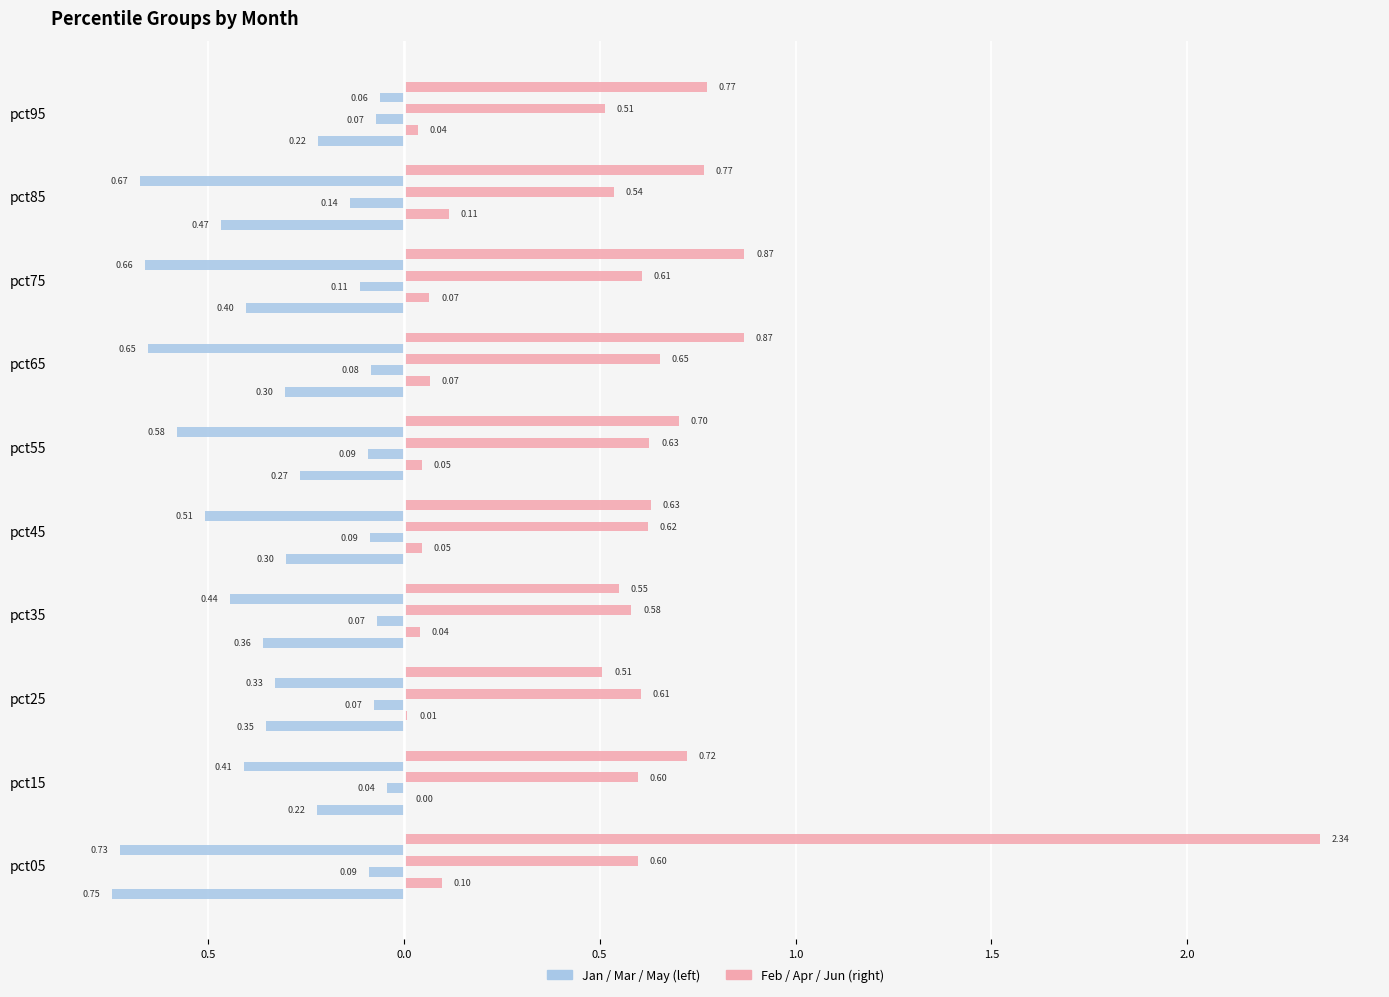

Is it true that Jun equals 1.5 at pct65?

False